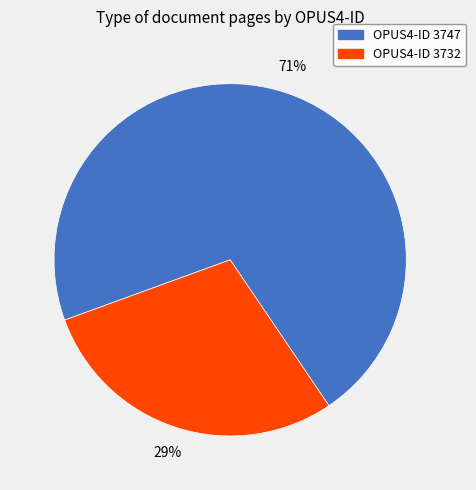

What is the largest slice in the pie chart?

OPUS4-ID 3747